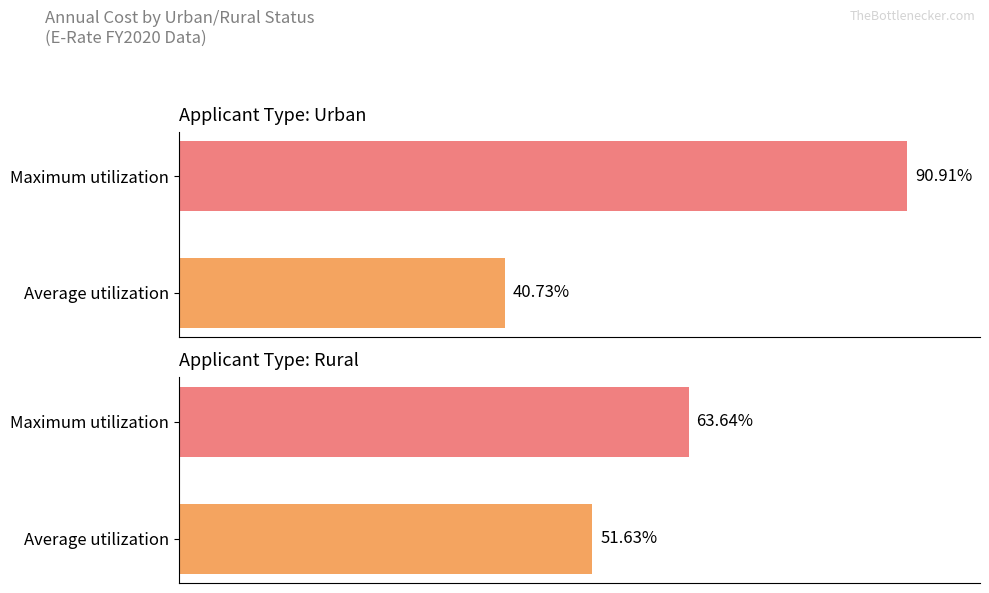

Which series changed the most between Average utilization and Maximum utilization?

Urban